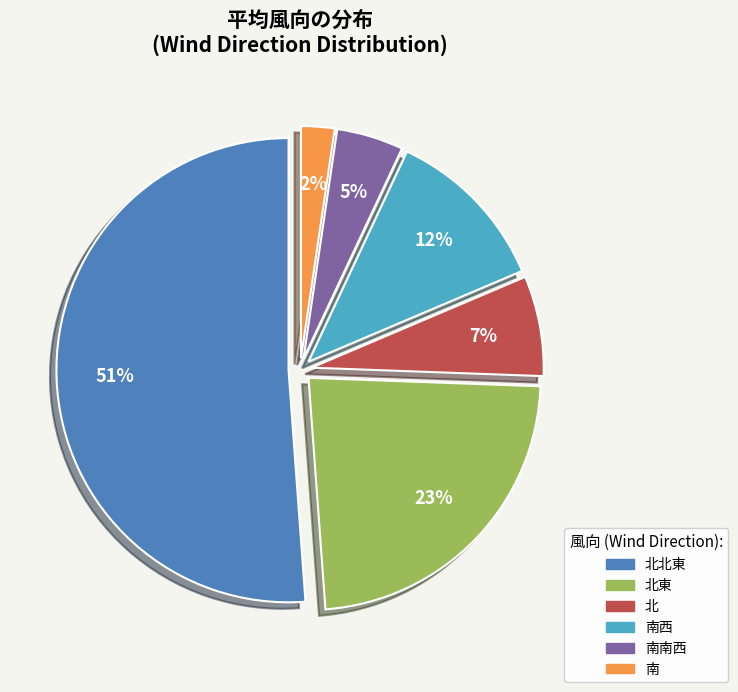

Is there a majority slice in this chart?

Yes